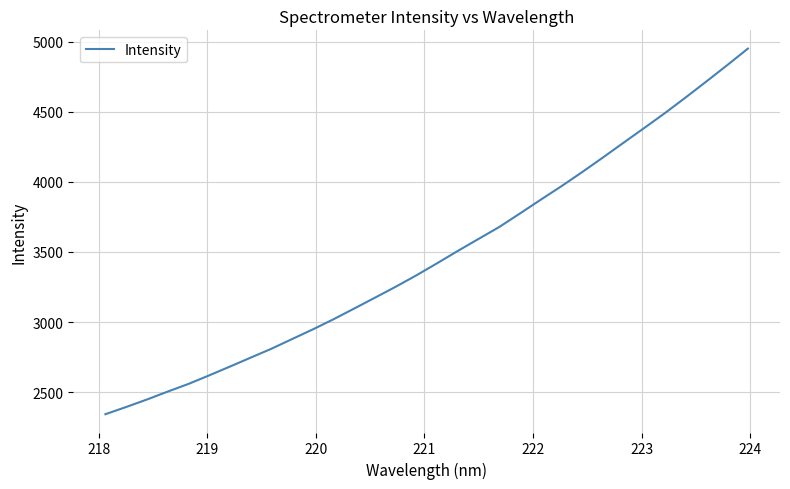

What is the smallest value displayed?

2342.8